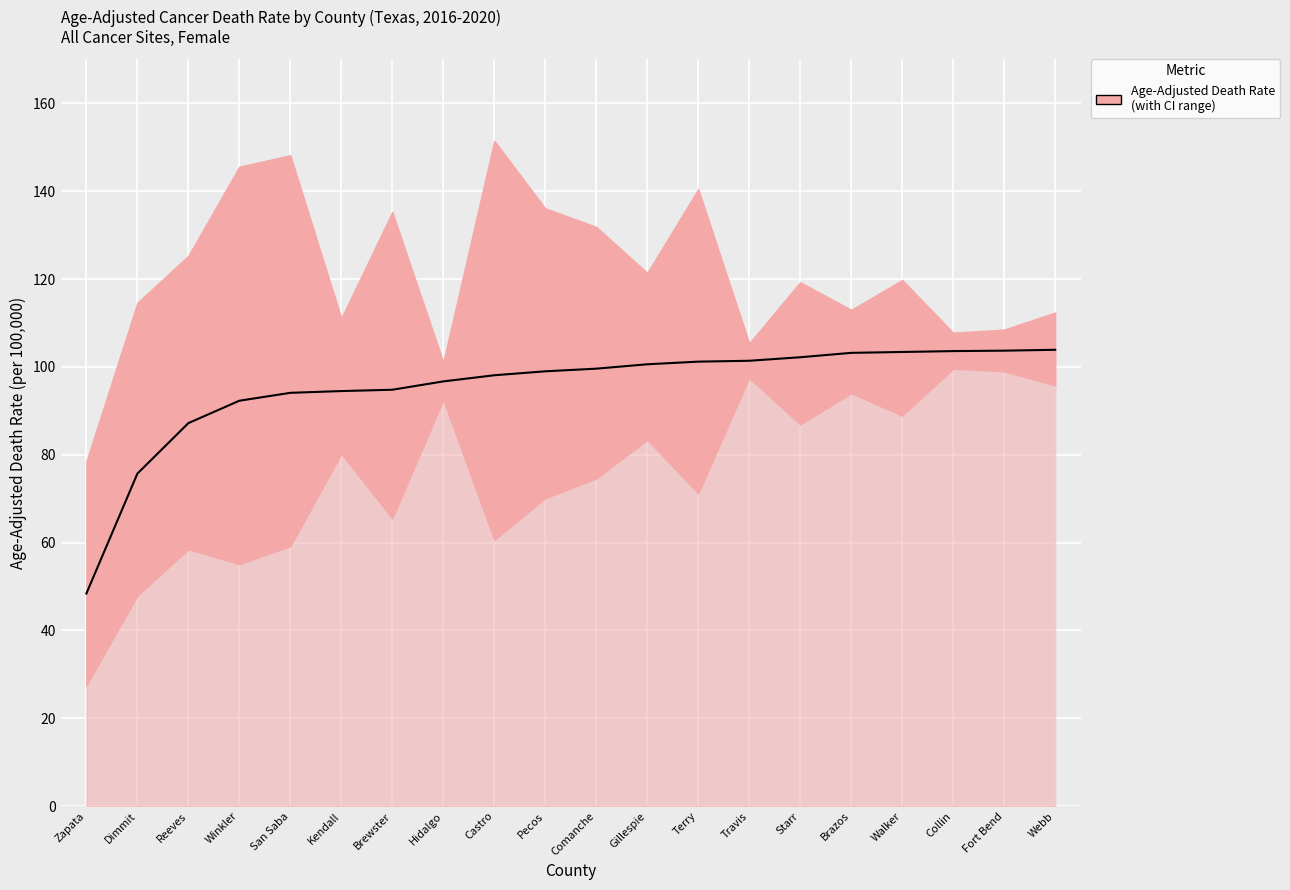

True or false: the data has more than 2 interior local peaks.

False